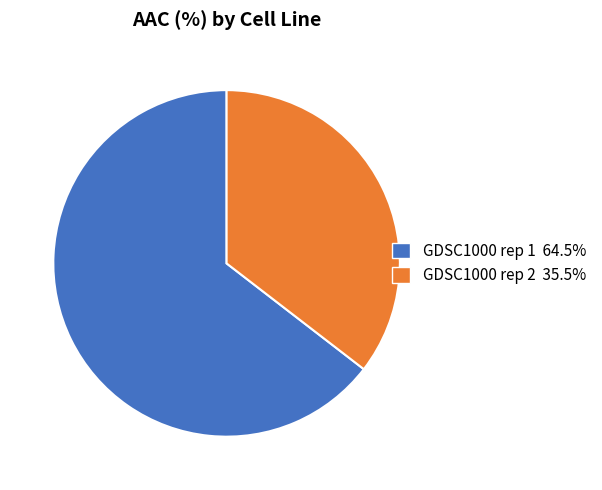

Between GDSC1000 rep 1 and GDSC1000 rep 2, which is larger?

GDSC1000 rep 1